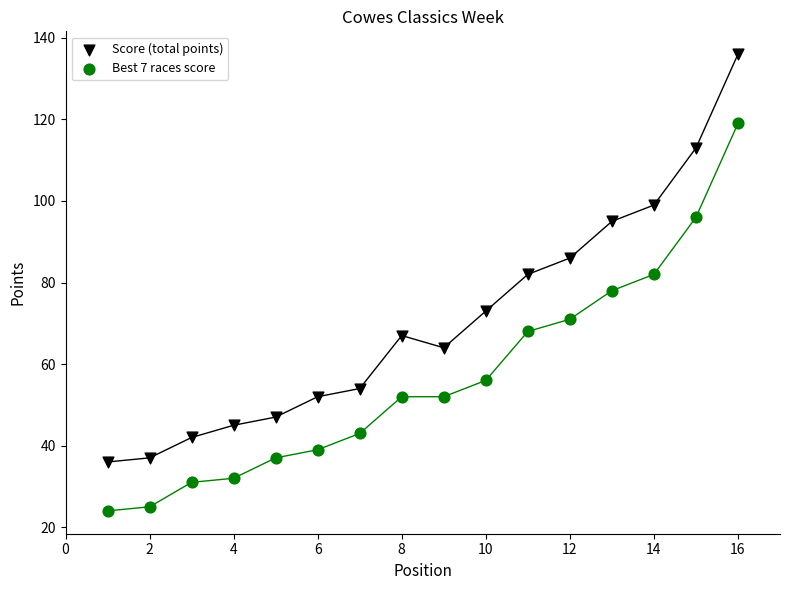

Which series reaches the minimum Y coordinate?

Best 7 races score